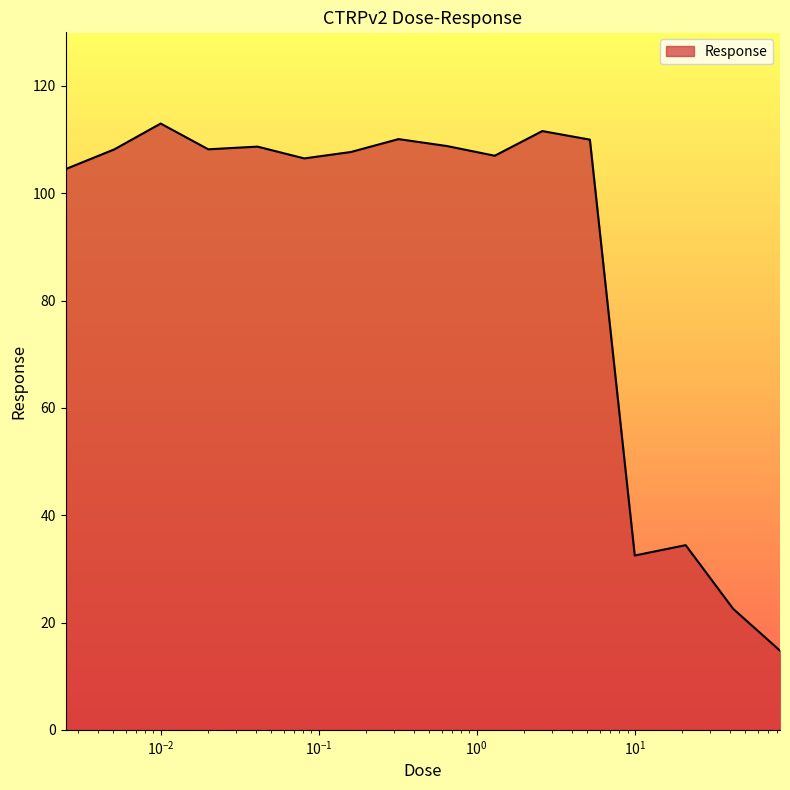

What is the difference between the maximum and minimum values?

98.2